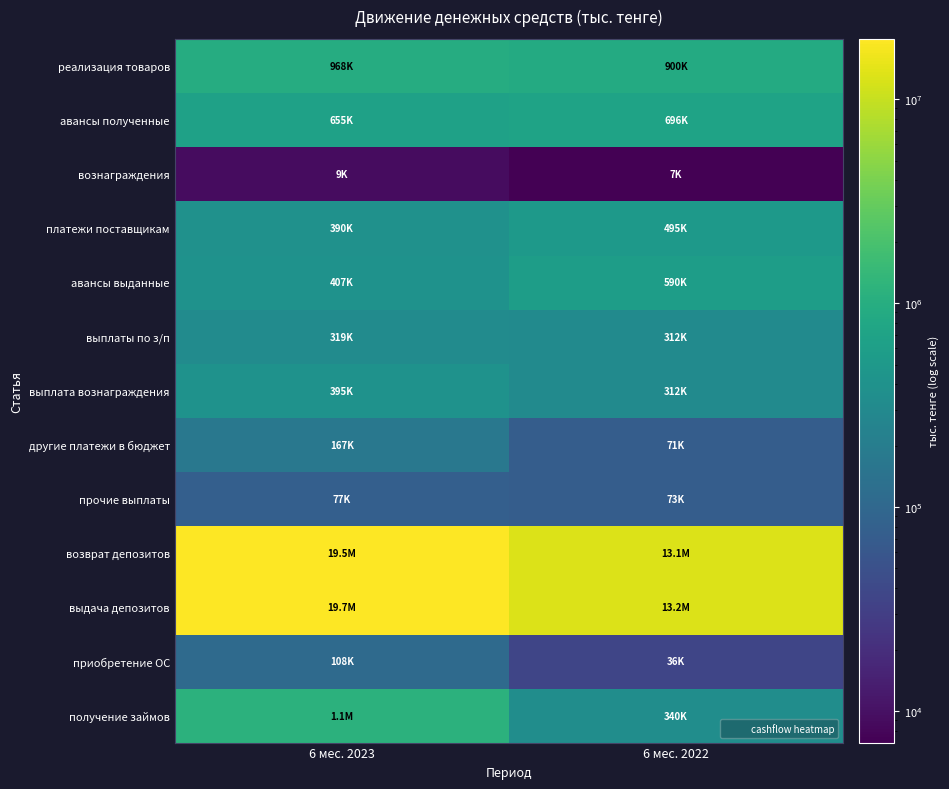

Reading left to right, list all the values displayed in this chart.

реализация товаров: 6 мес. 2023=968651	6 мес. 2022=900581
авансы полученные: 6 мес. 2023=655045	6 мес. 2022=696443
вознаграждения: 6 мес. 2023=9075	6 мес. 2022=7008
платежи поставщикам: 6 мес. 2023=390322	6 мес. 2022=495891
авансы выданные: 6 мес. 2023=407680	6 мес. 2022=590593
выплаты по з/п: 6 мес. 2023=319801	6 мес. 2022=312783
выплата вознаграждения: 6 мес. 2023=395843	6 мес. 2022=312375
другие платежи в бюджет: 6 мес. 2023=167524	6 мес. 2022=71822
прочие выплаты: 6 мес. 2023=77269	6 мес. 2022=73866
возврат депозитов: 6 мес. 2023=19490923	6 мес. 2022=13094988
выдача депозитов: 6 мес. 2023=19731493	6 мес. 2022=13169292
приобретение ОС: 6 мес. 2023=108661	6 мес. 2022=36456
получение займов: 6 мес. 2023=1150000	6 мес. 2022=340000